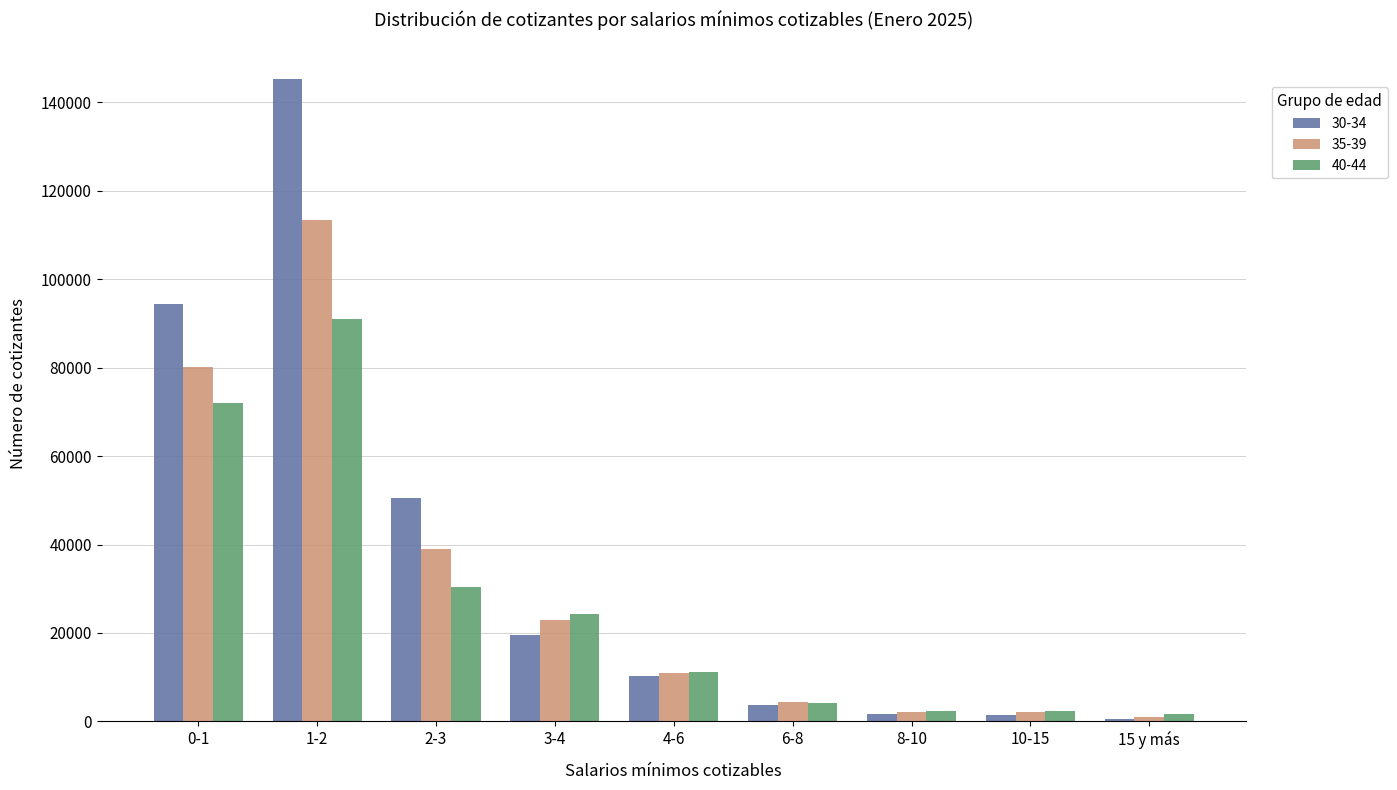

How many values in the 30-34 series are below 10285?

4